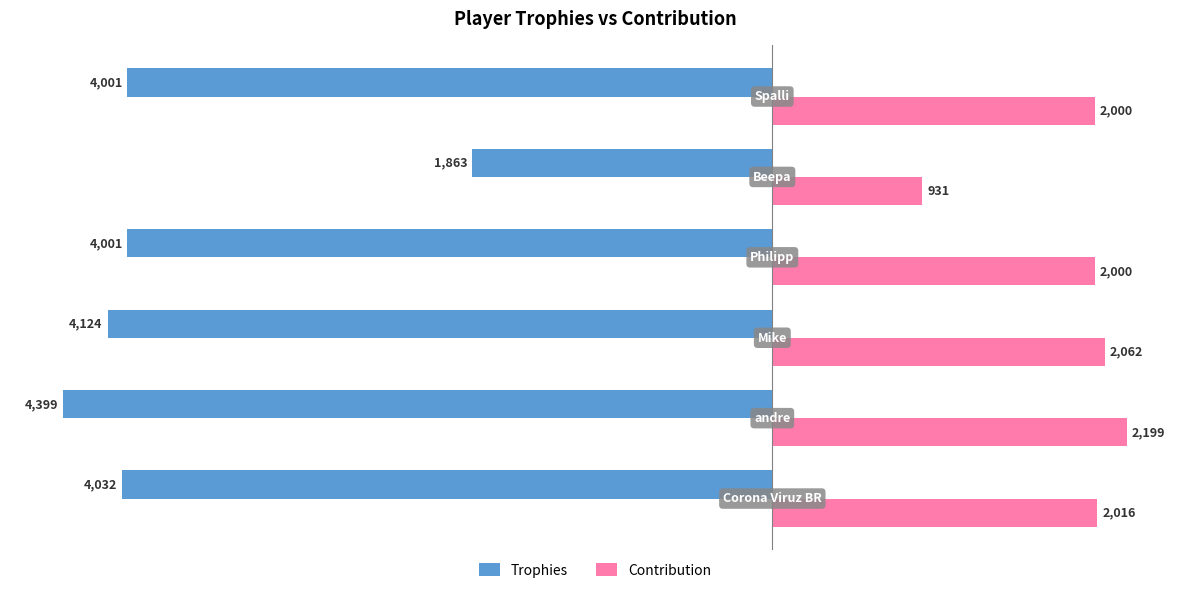

What is the maximum value shown in the chart?

2199